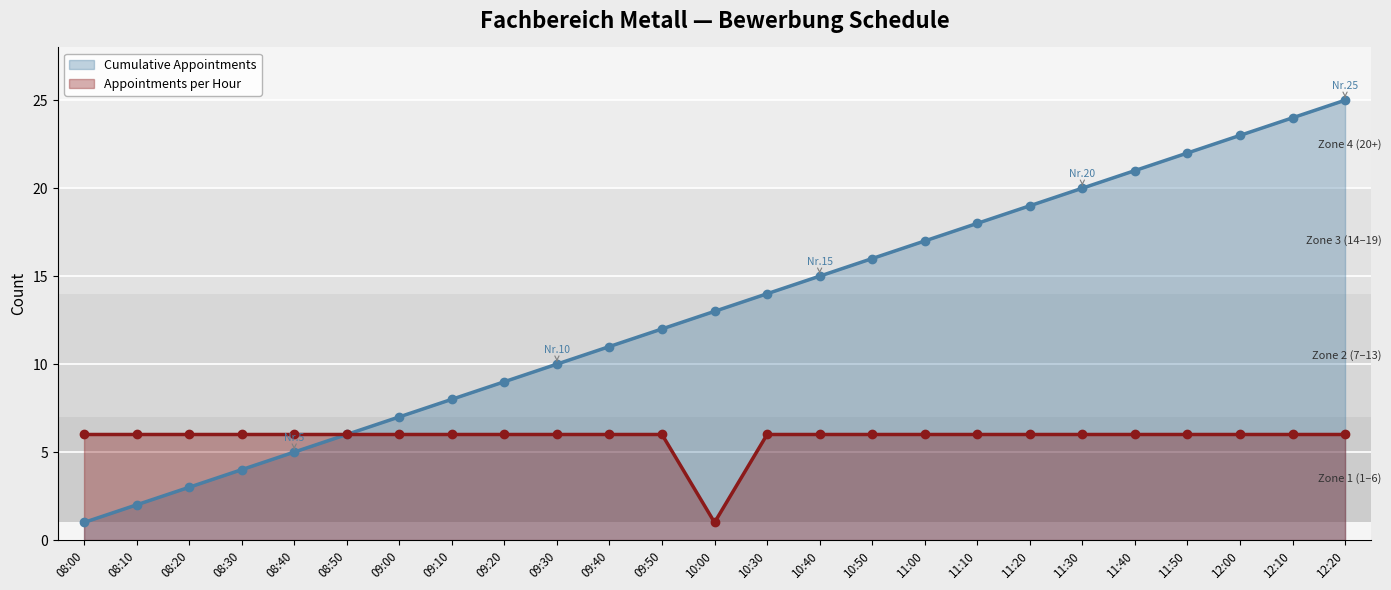

What position from the right is 09:30?

16